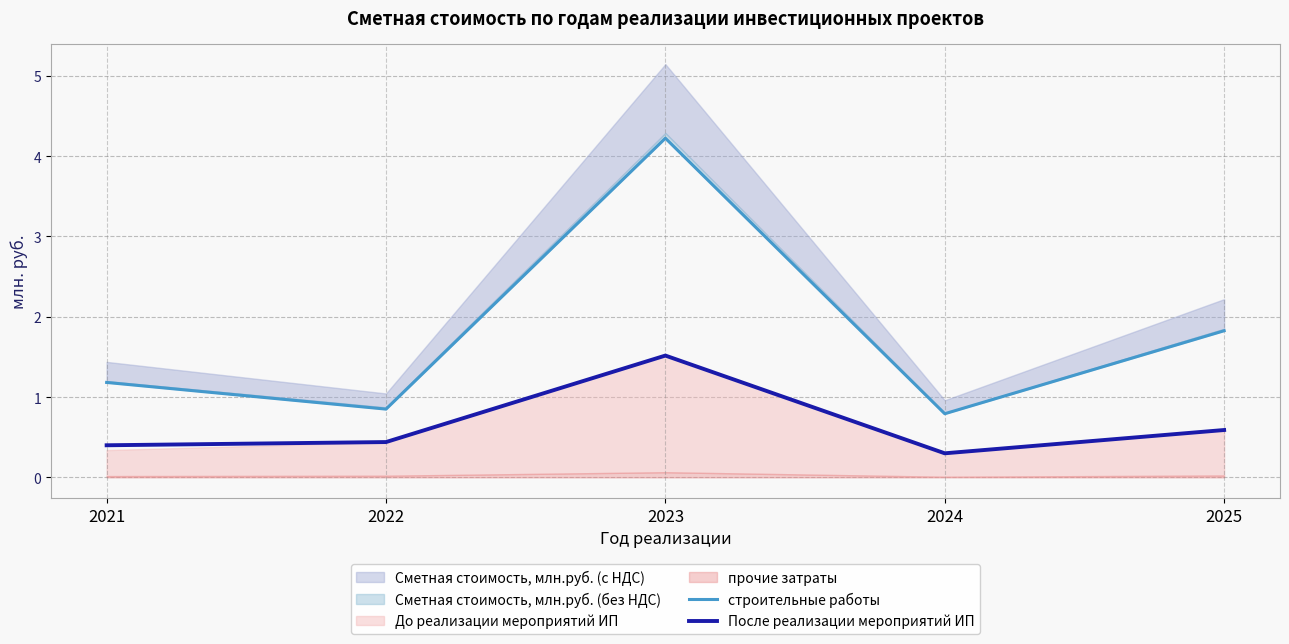

Which series has the largest total across all categories?

строительные работы